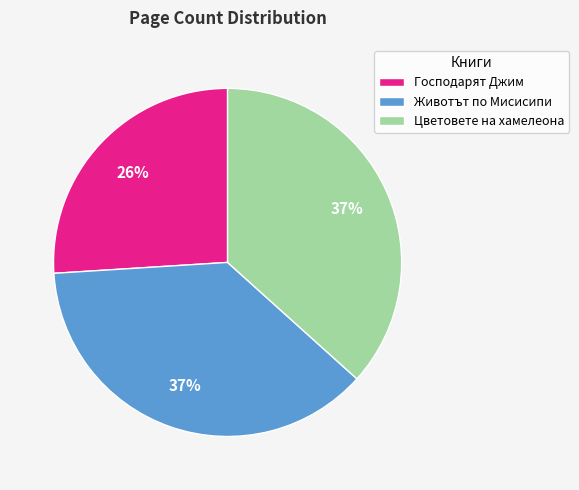

Which has a higher value, Господарят Джим or Животът по Мисисипи?

Животът по Мисисипи